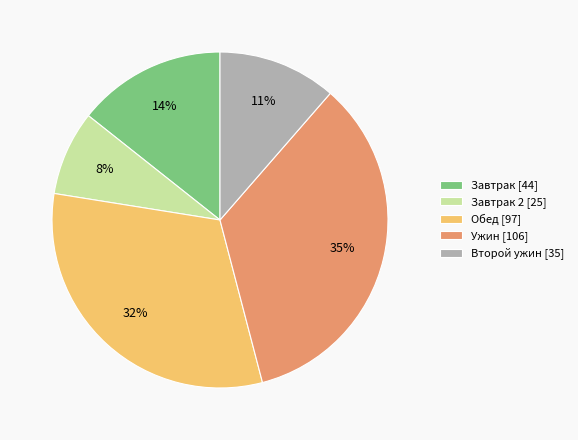

Between Второй ужин [35] and Завтрак [44], which is larger?

Завтрак [44]